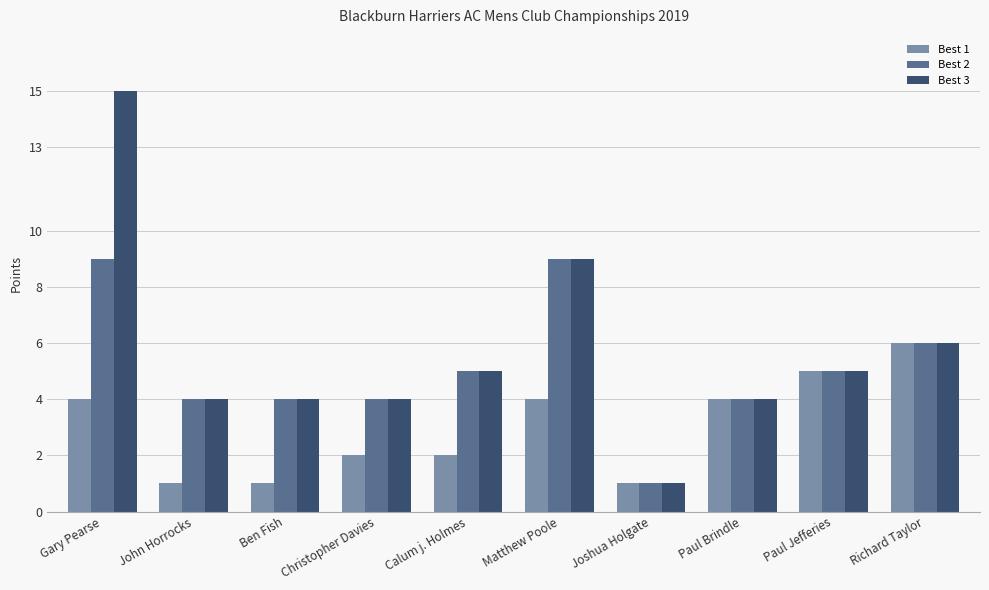

True or false: Best 2 has a value of 5 at Paul Jefferies.

True